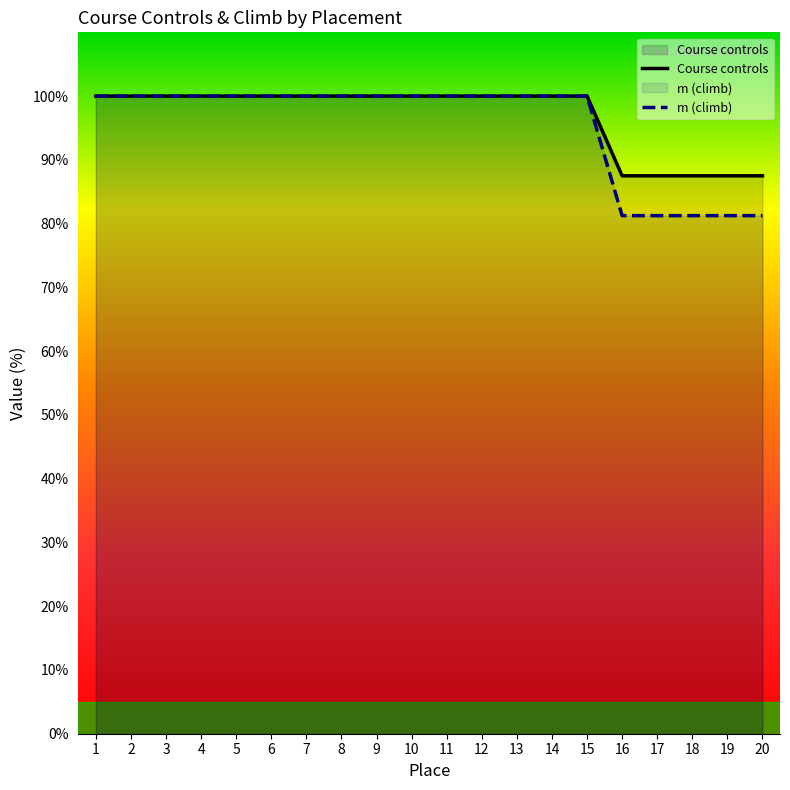

The Course controls series shows 100.0 at 12. True or false?

True